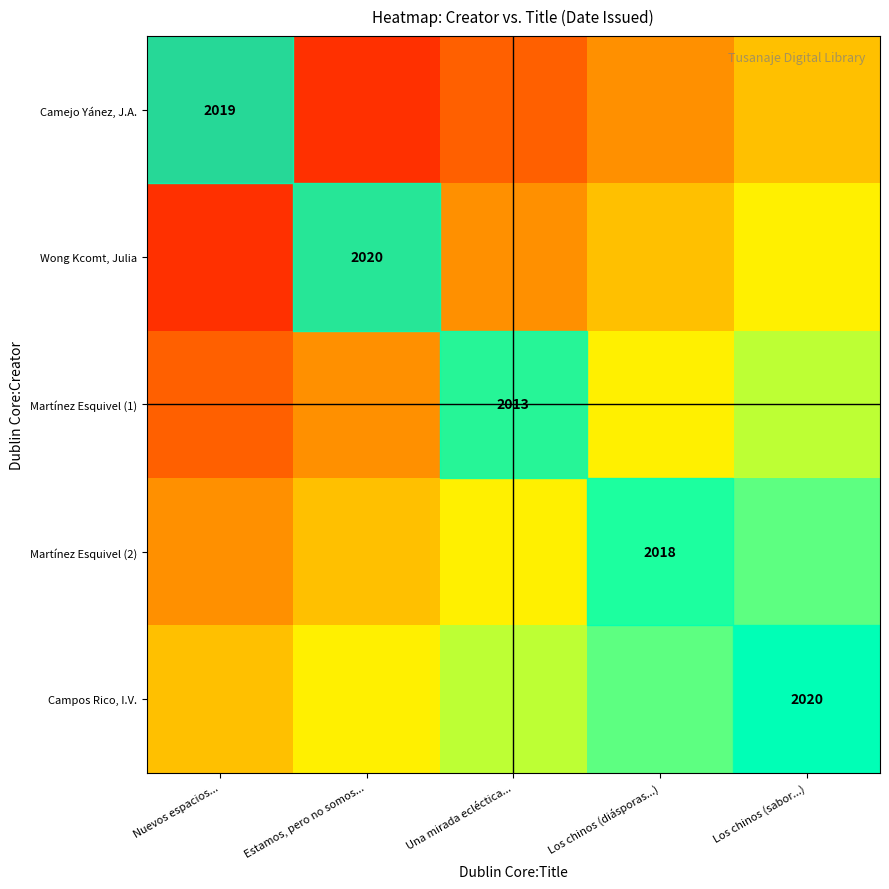

True or false: Martínez Esquivel (2) has a value of 0.5 at Los chinos (sabor...).

False